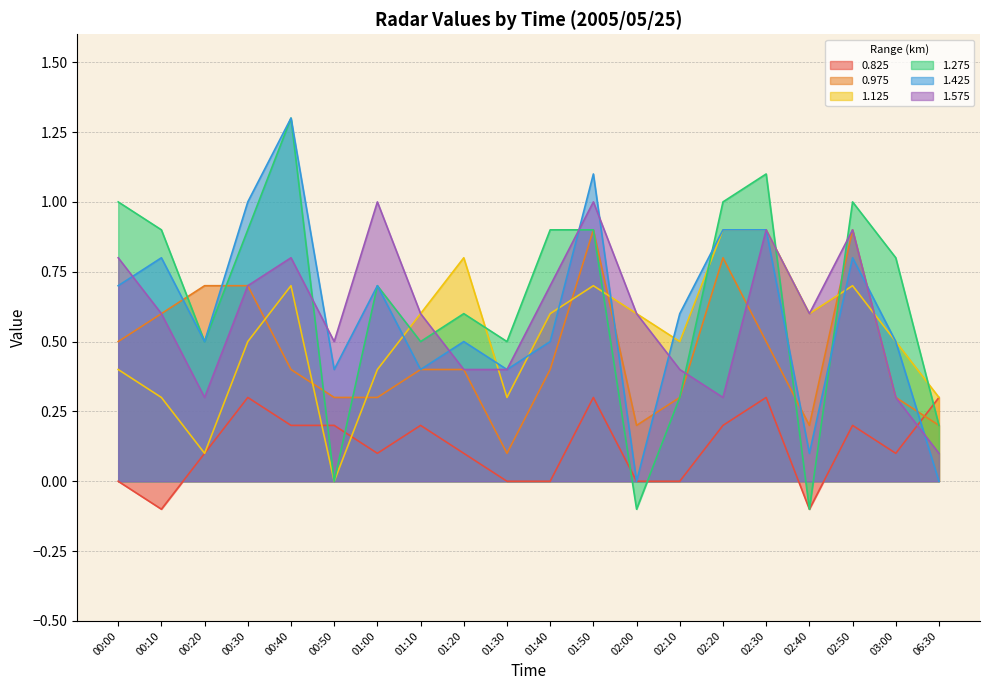

In 1.575, how many points are lower than both neighbors (excluding endpoints)?

4